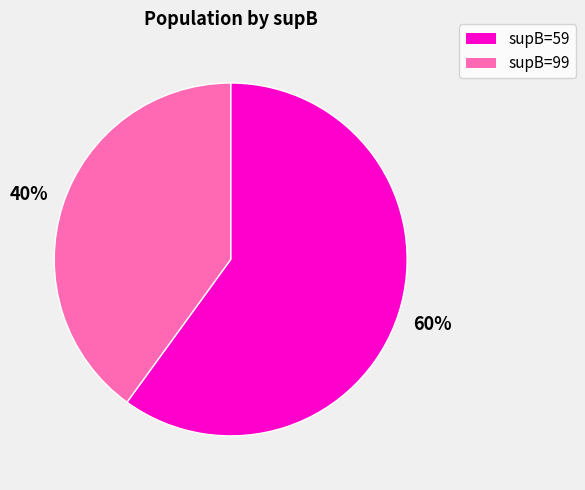

Does any single category account for the majority?

Yes